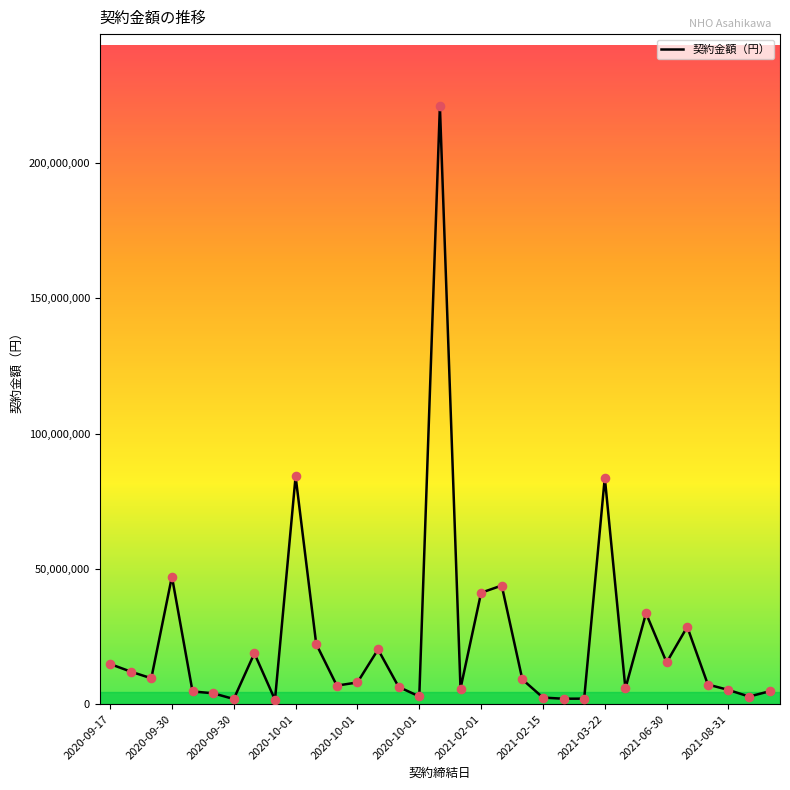

What is the difference between the maximum and minimum values?

219479812.0